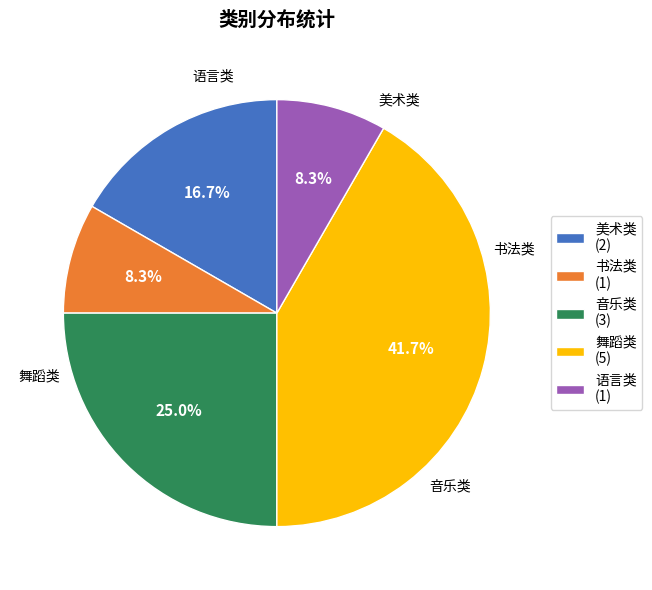

How many slices are in this pie chart?

5